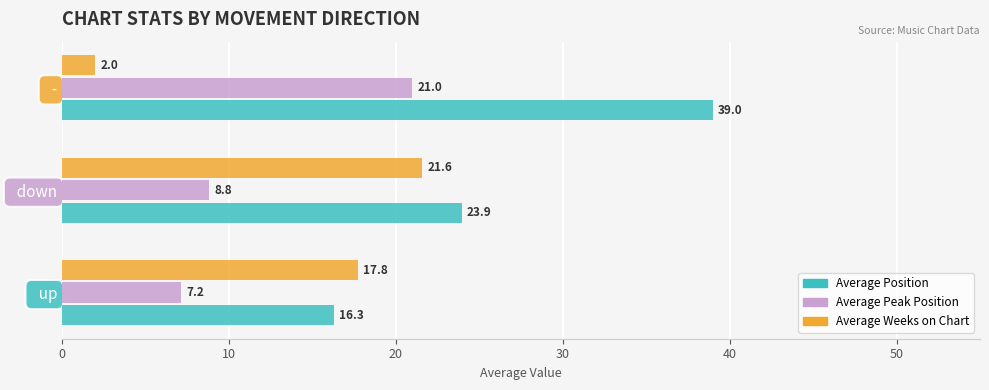

Is the value of Average Weeks on Chart at   - greater than the value of Average Peak Position at   up?

No